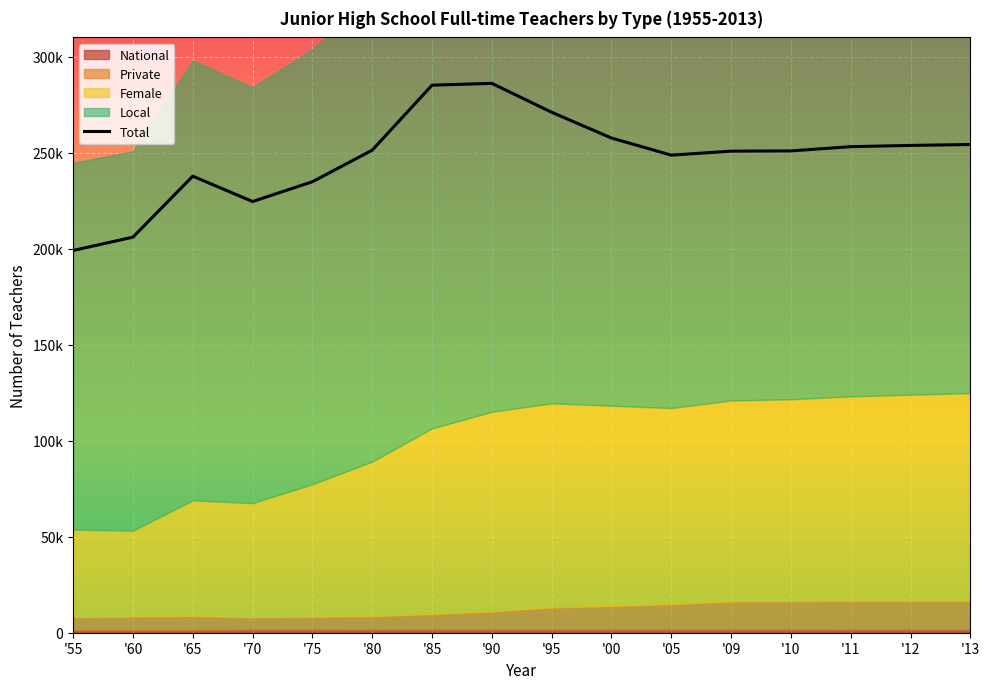

Reading left to right, what are all the values shown in this chart?

National: '55=1326	'60=1284	'65=1406	'70=1654	'75=1645	'80=1627	'85=1673	'90=1683	'95=1679	'00=1655	'05=1643	'09=1647	'10=1658	'11=1623	'12=1629	'13=1629
Local: '55=191030	'60=197589	'65=229048	'70=216548	'75=226568	'80=242623	'85=275403	'90=275012	'95=257870	'00=243680	'05=233782	'09=234494	'10=234471	'11=236433	'12=237139	'13=237568
Private: '55=6706	'60=7115	'65=7296	'70=6344	'75=6631	'80=7029	'85=8047	'90=9370	'95=11471	'00=12270	'05=13269	'09=14630	'10=14770	'11=15048	'12=14985	'13=15038
Female: '55=45645	'60=44751	'65=60216	'70=59498	'75=69043	'80=80468	'85=96714	'90=104007	'95=106337	'00=104315	'05=102091	'09=104676	'10=105155	'11=106435	'12=107344	'13=108121
Total: '55=199062	'60=205988	'65=237750	'70=224546	'75=234844	'80=251279	'85=285123	'90=286065	'95=271020	'00=257605	'05=248694	'09=250771	'10=250899	'11=253104	'12=253753	'13=254235